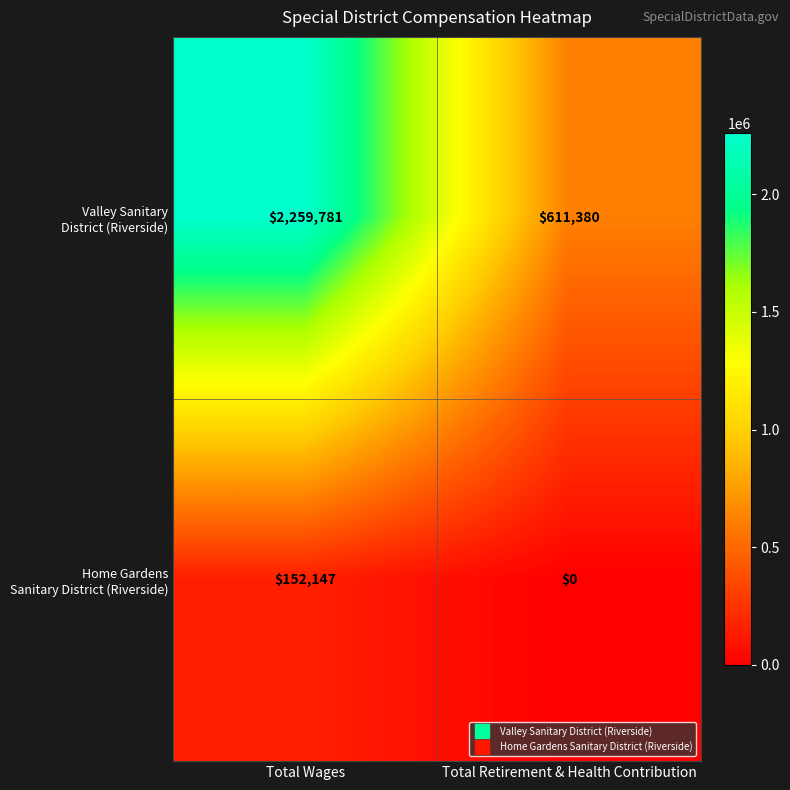

What is the total value across all series at Total Wages?

2411928